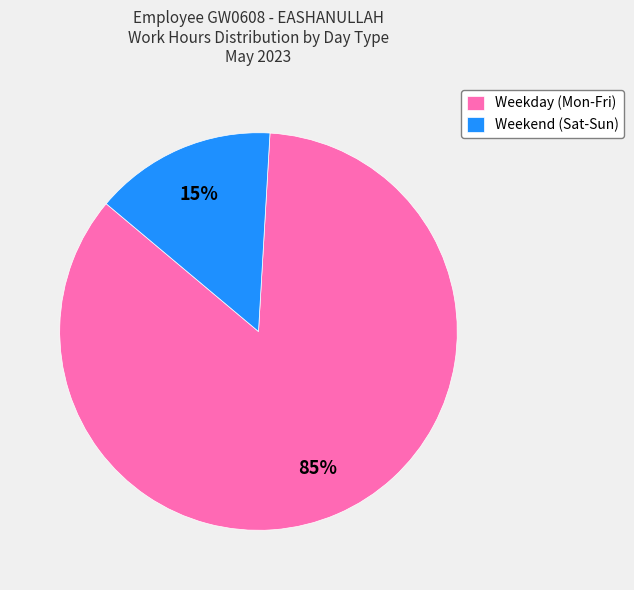

How many segments does this pie chart have?

2